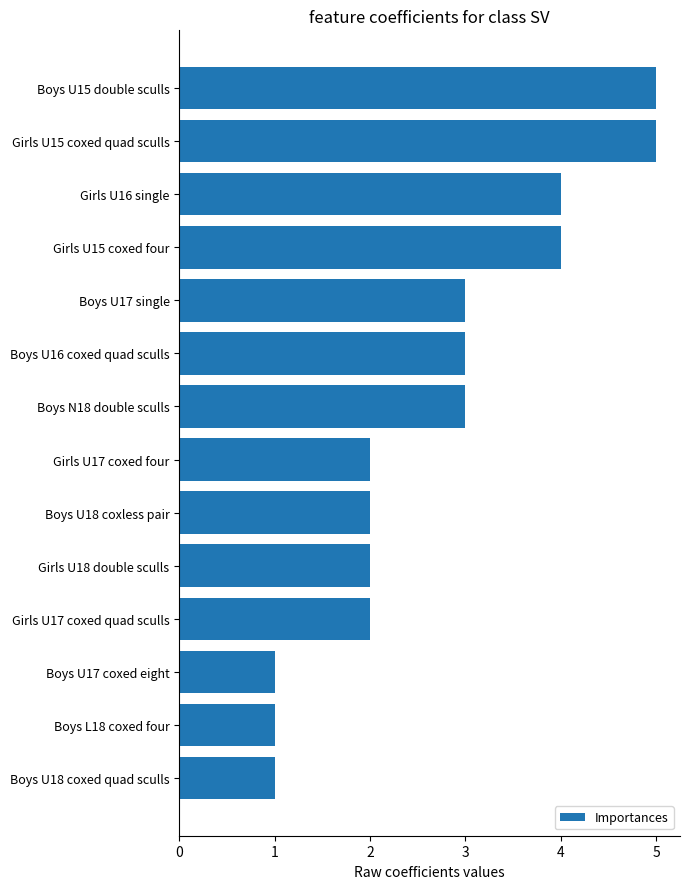

What is the sum of all values?

38